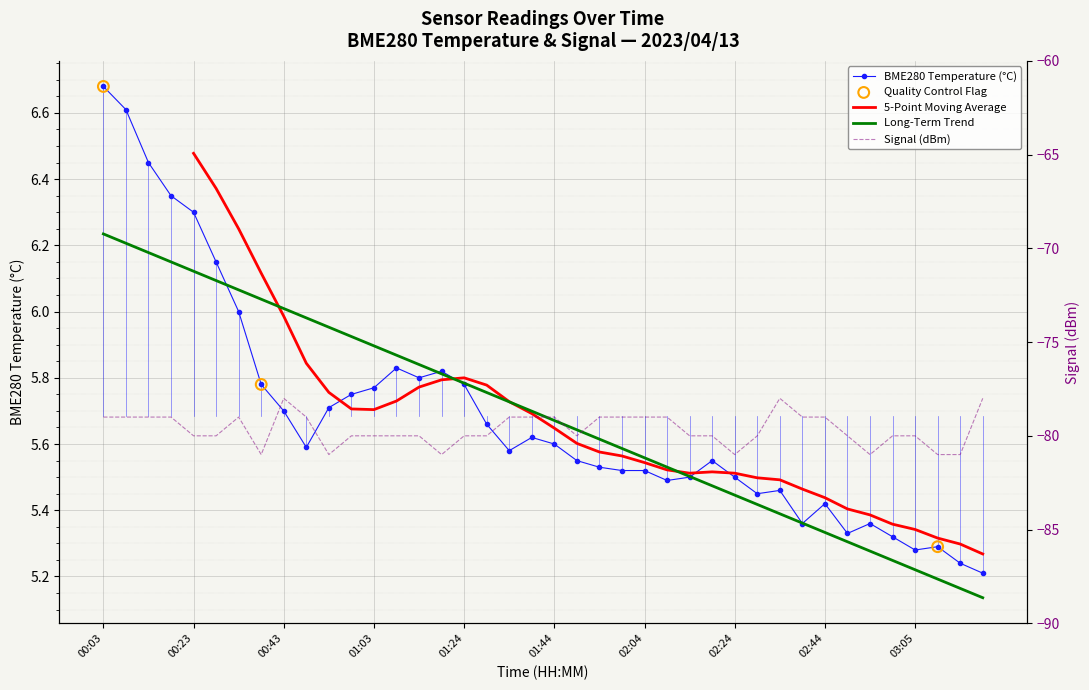

At which category is the sum across all series the highest?

00:43